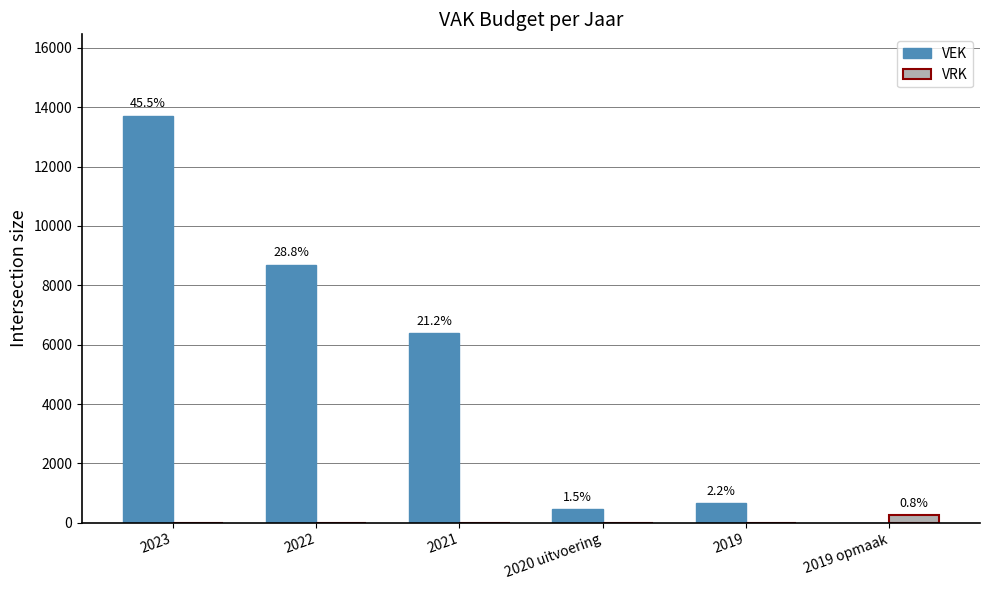

What is the maximum value for VRK?

250